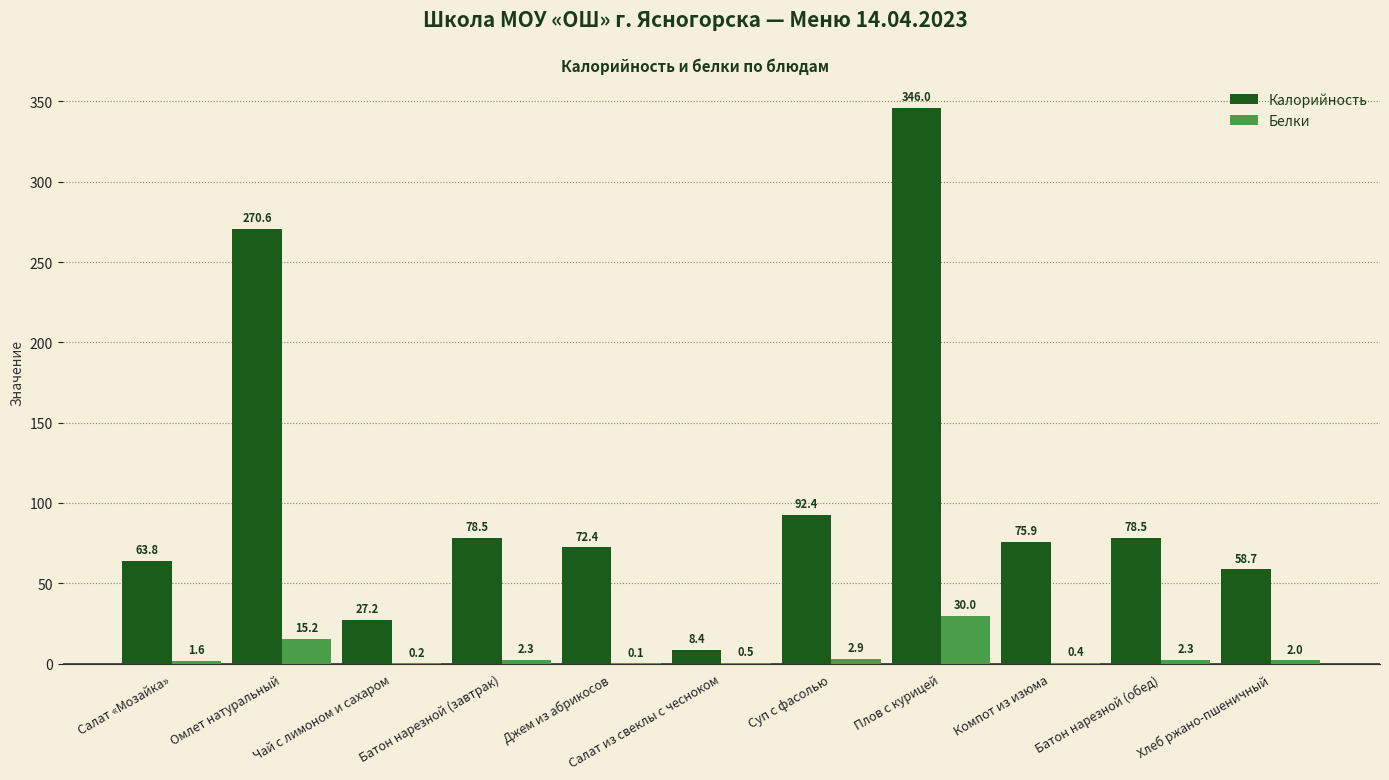

True or false: Калорийность has a value of 138.4 at Плов с курицей.

False